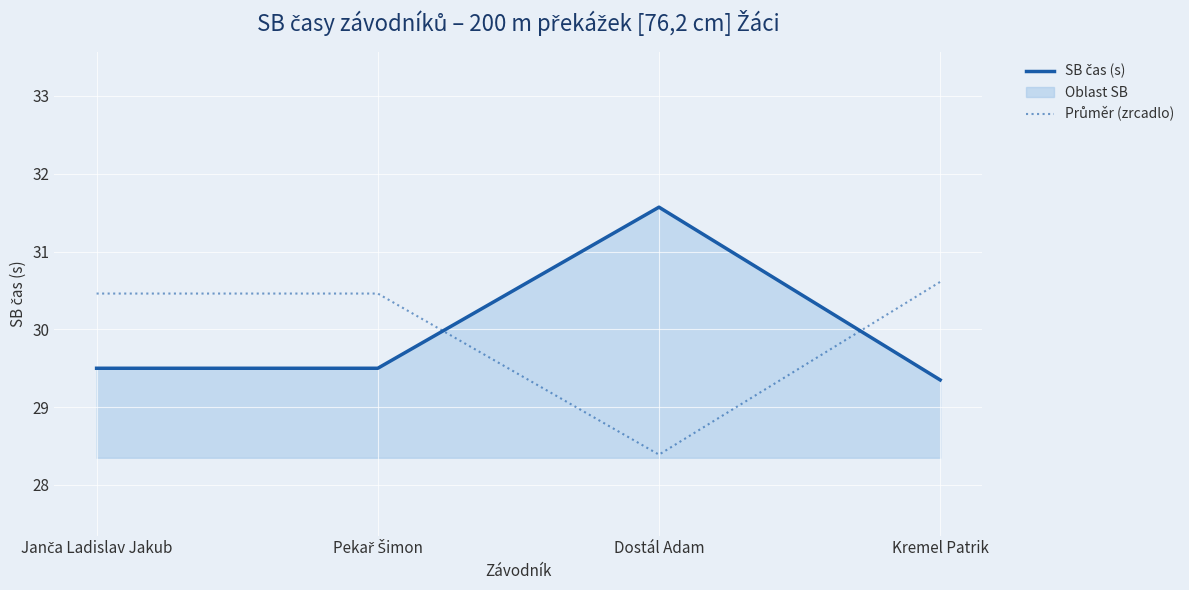

What is the average value of the Průměr (zrcadlo) series?

30.0